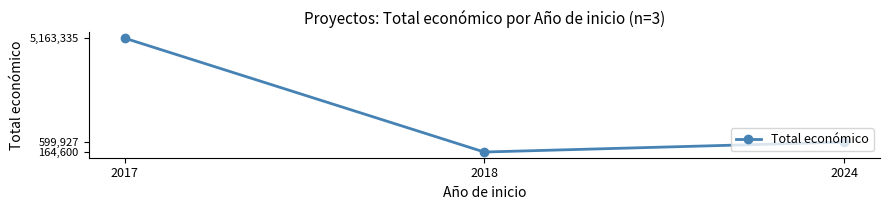

Reading left to right, what are all the values shown in this chart?

2017=5163335	2018=164600	2024=599927